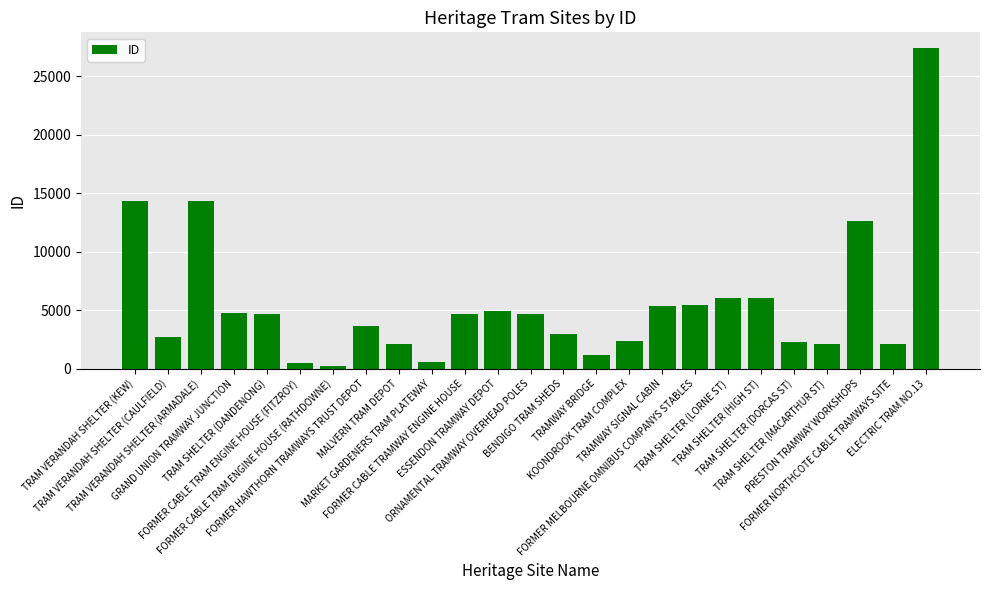

Is it true that the value at BENDIGO TRAM SHEDS is 2974?

True